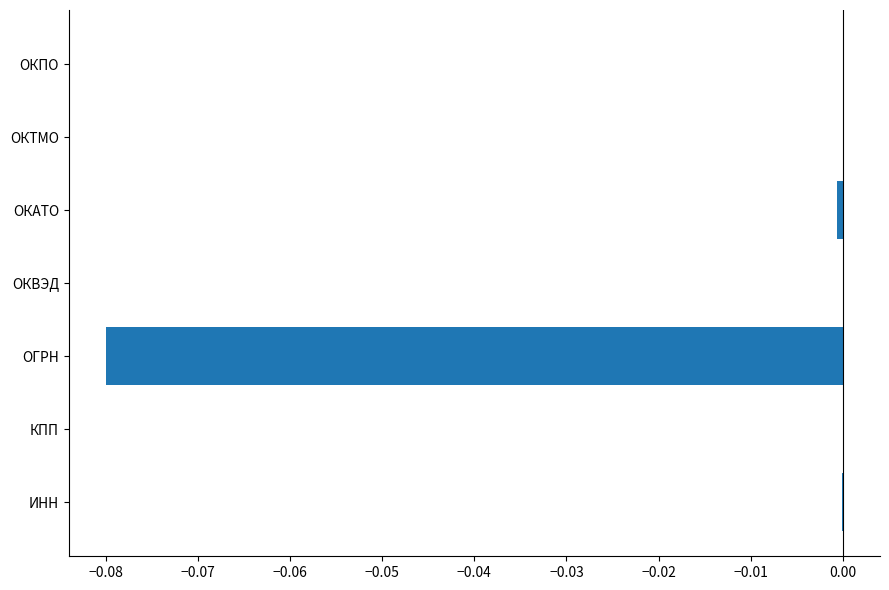

Is it true that the value at ОКАТО is -0.0?

True